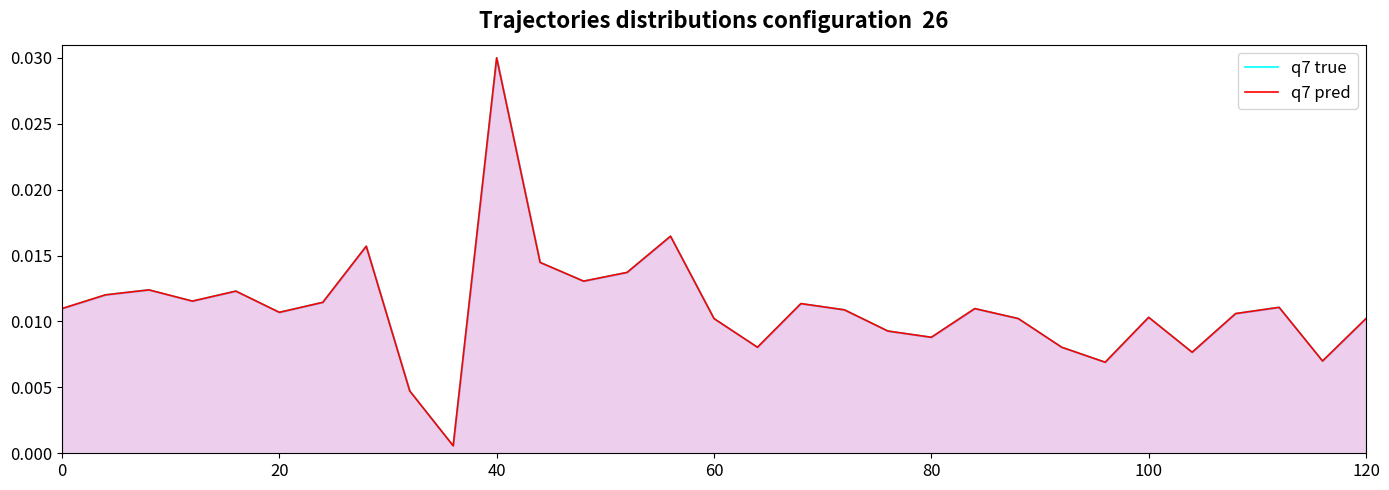

Is it true that q7 true equals 0.0 at 18?

True